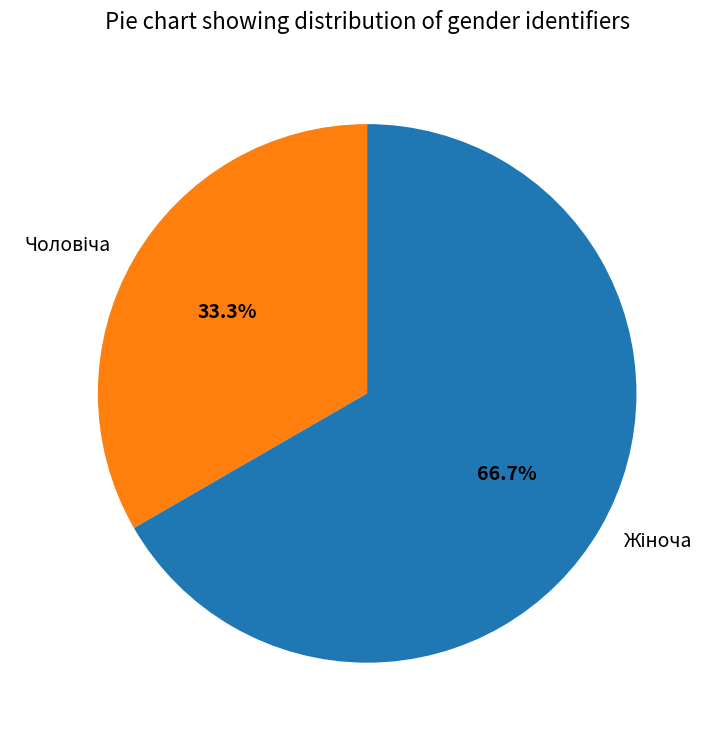

Does any single category account for the majority?

Yes